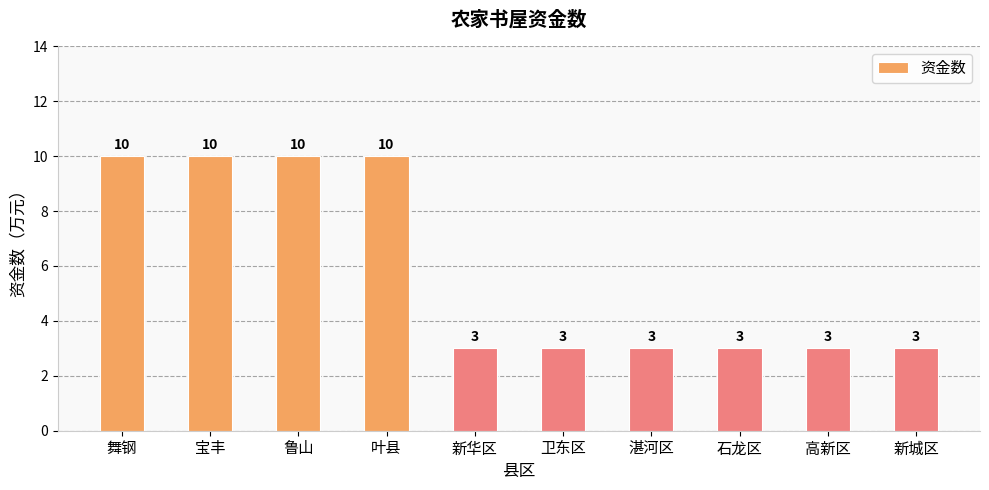

The value at 宝丰 is 16. True or false?

False